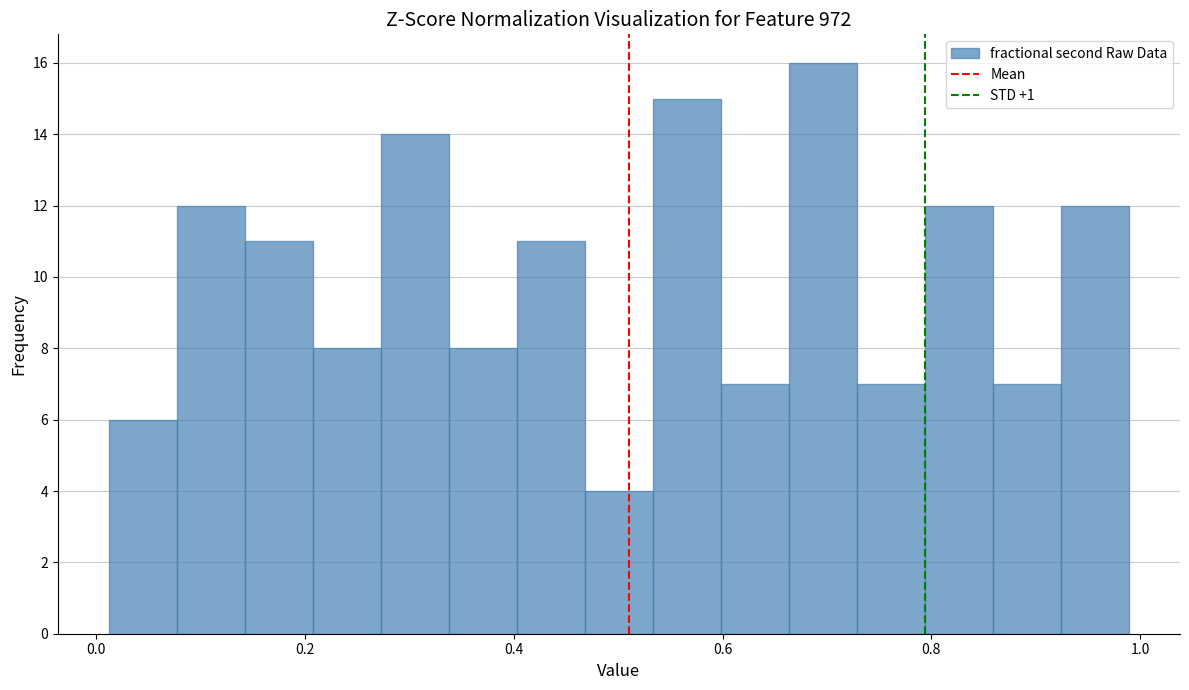

Read against the x-axis, roughly where is the centre of the tallest bar?

0.70